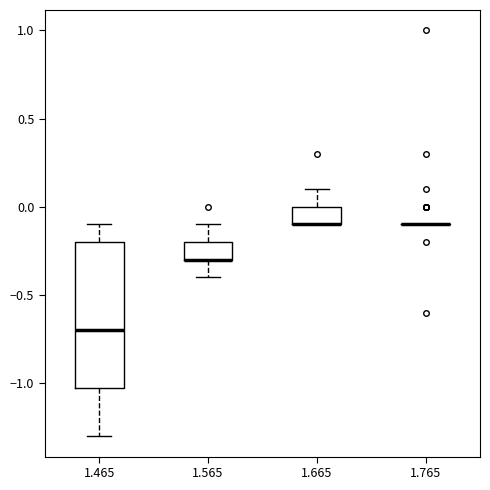

Comparing the boxes themselves (not the whiskers), which one is the tallest?

1.465